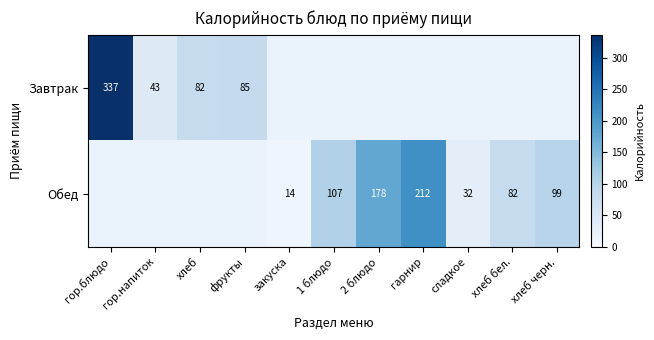

What is the greatest value displayed?

336.7